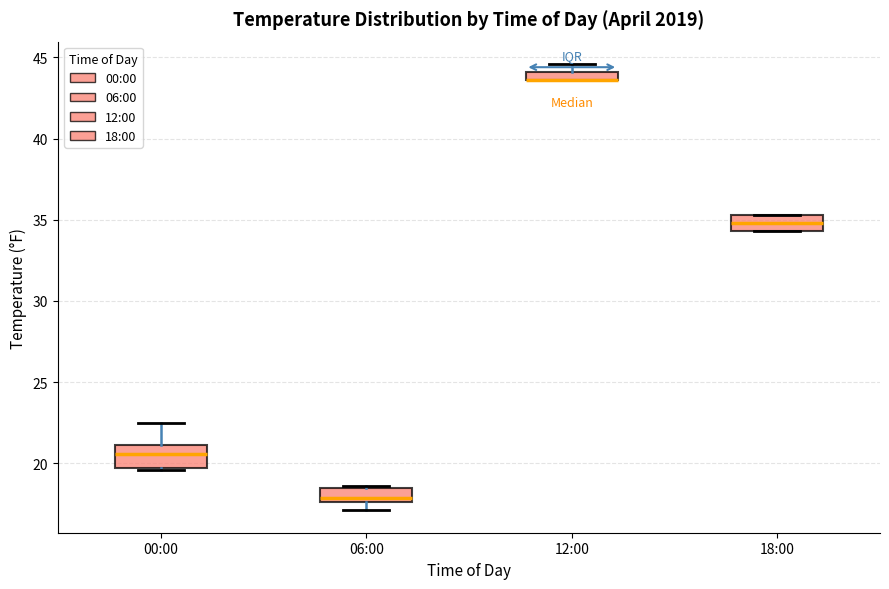

Where is the upper edge of the box for 18:00 on the y-axis? The values are not printed on the chart, so give them approximately, as read against the axis.

35.5